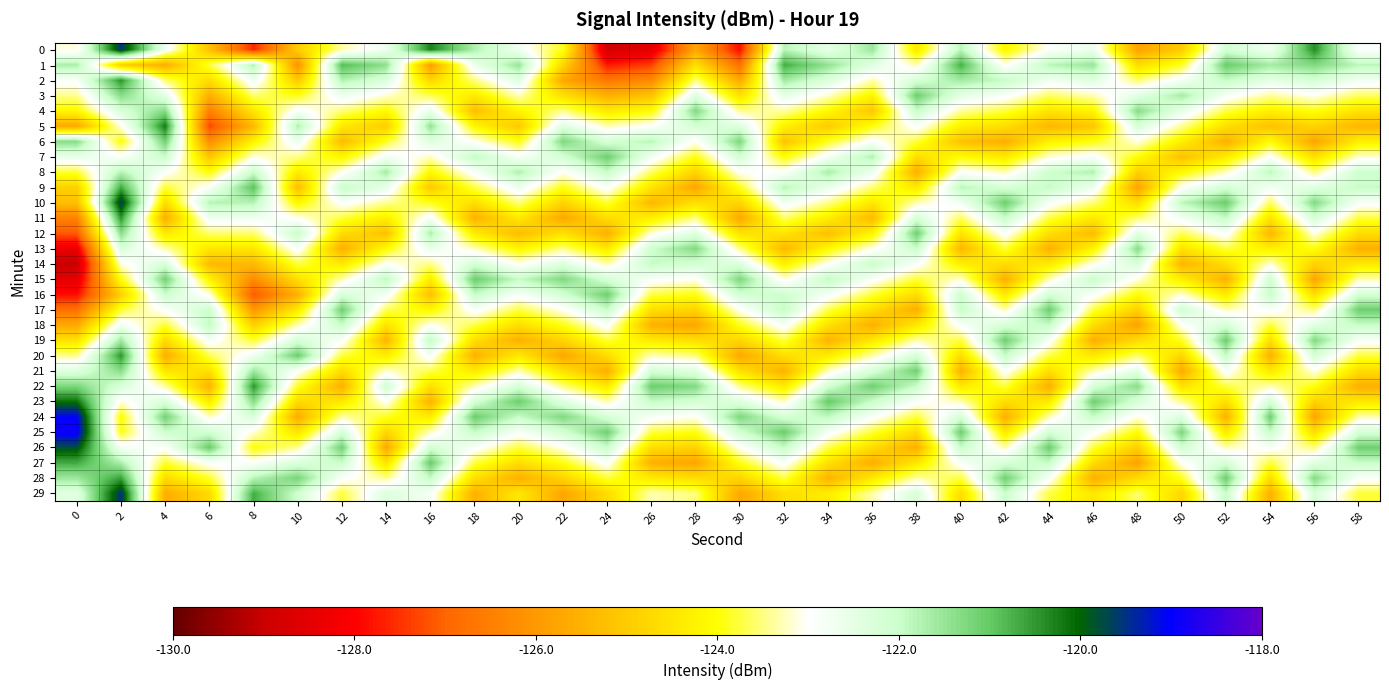

At 34, list the series in order from largest to smallest.

23, 1, 8, 15, 24, 22, 2, 0, 9, 7, 16, 25, 14, 3, 21, 10, 17, 26, 6, 4, 13, 11, 20, 29, 18, 27, 5, 12, 19, 28